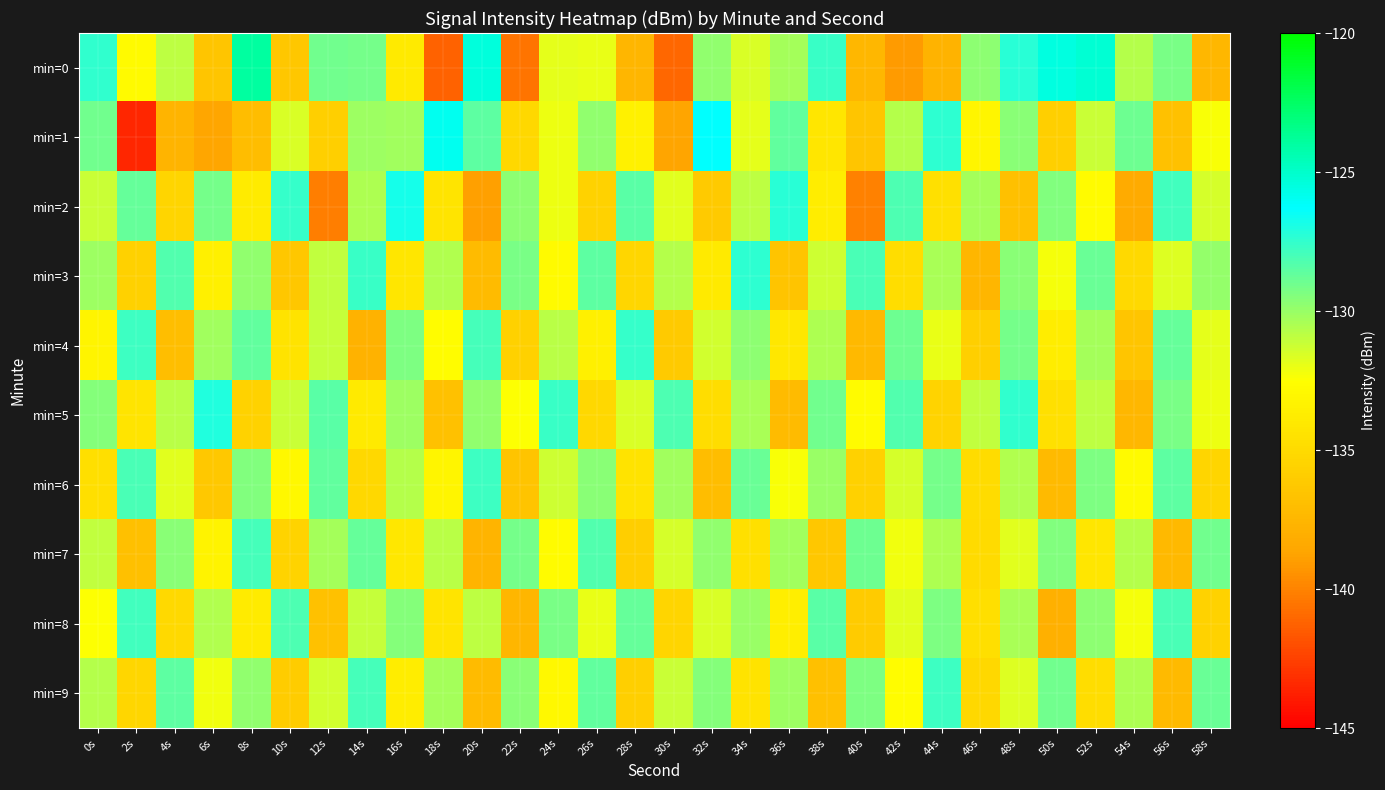

Reading left to right, extract all data points from this chart.

min=0: 0s=-127.5	2s=-132.9	4s=-130.9	6s=-136.4	8s=-123.9	10s=-136.4	12s=-129.0	14s=-129.2	16s=-134.0	18s=-141.3	20s=-125.5	22s=-140.6	24s=-131.8	26s=-132.0	28s=-137.6	30s=-141.1	32s=-129.8	34s=-131.6	36s=-130.3	38s=-127.6	40s=-137.4	42s=-139.1	44s=-137.8	46s=-129.7	48s=-127.2	50s=-125.5	52s=-125.3	54s=-130.7	56s=-129.2	58s=-137.4
min=1: 0s=-129.0	2s=-143.5	4s=-137.6	6s=-138.6	8s=-137.0	10s=-131.6	12s=-135.7	14s=-130.1	16s=-130.2	18s=-125.9	20s=-128.5	22s=-135.2	24s=-132.1	26s=-129.8	28s=-133.4	30s=-138.7	32s=-126.3	34s=-131.9	36s=-128.6	38s=-134.2	40s=-136.5	42s=-130.7	44s=-127.4	46s=-133.1	48s=-129.6	50s=-135.8	52s=-131.2	54s=-128.9	56s=-136.7	58s=-132.4
min=2: 0s=-131.2	2s=-128.7	4s=-135.4	6s=-129.1	8s=-133.8	10s=-127.6	12s=-140.2	14s=-130.5	16s=-126.8	18s=-134.3	20s=-138.9	22s=-129.7	24s=-132.1	26s=-135.6	28s=-128.4	30s=-131.8	32s=-136.2	34s=-130.9	36s=-127.3	38s=-133.7	40s=-140.1	42s=-128.2	44s=-134.6	46s=-130.3	48s=-136.8	50s=-129.4	52s=-132.7	54s=-138.3	56s=-127.9	58s=-131.5
min=3: 0s=-130.1	2s=-135.7	4s=-128.3	6s=-133.5	8s=-129.8	10s=-136.4	12s=-131.0	14s=-127.7	16s=-134.2	18s=-130.6	20s=-137.1	22s=-129.2	24s=-132.8	26s=-128.5	28s=-135.3	30s=-130.7	32s=-133.9	34s=-127.4	36s=-136.6	38s=-131.3	40s=-128.1	42s=-134.8	44s=-130.4	46s=-137.5	48s=-129.6	50s=-132.3	52s=-128.8	54s=-135.1	56s=-131.7	58s=-129.9
min=4: 0s=-133.2	2s=-127.8	4s=-136.9	6s=-130.2	8s=-128.6	10s=-134.4	12s=-131.1	14s=-137.8	16s=-129.3	18s=-132.6	20s=-128.0	22s=-135.7	24s=-130.8	26s=-133.5	28s=-127.6	30s=-136.2	32s=-131.4	34s=-129.7	36s=-134.1	38s=-130.5	40s=-137.3	42s=-128.9	44s=-132.0	46s=-135.8	48s=-129.1	50s=-133.7	52s=-130.3	54s=-136.5	56s=-128.7	58s=-131.9
min=5: 0s=-129.5	2s=-134.3	4s=-130.8	6s=-127.1	8s=-135.6	10s=-131.2	12s=-128.4	14s=-133.9	16s=-130.1	18s=-136.7	20s=-129.8	22s=-132.5	24s=-127.7	26s=-135.2	28s=-131.6	30s=-128.2	32s=-134.8	34s=-130.4	36s=-137.1	38s=-129.0	40s=-132.7	42s=-128.3	44s=-135.5	46s=-131.0	48s=-127.5	50s=-134.6	52s=-130.9	54s=-137.4	56s=-129.2	58s=-132.1
min=6: 0s=-134.7	2s=-128.1	4s=-131.8	6s=-136.3	8s=-129.4	10s=-132.9	12s=-128.6	14s=-135.2	16s=-130.7	18s=-133.1	20s=-127.8	22s=-136.6	24s=-131.3	26s=-129.6	28s=-134.4	30s=-130.2	32s=-137.0	34s=-128.8	36s=-132.4	38s=-130.0	40s=-135.7	42s=-131.5	44s=-129.1	46s=-134.9	48s=-130.6	50s=-137.2	52s=-129.3	54s=-132.8	56s=-128.5	58s=-135.4
min=7: 0s=-131.0	2s=-136.8	4s=-129.6	6s=-133.3	8s=-128.0	10s=-135.5	12s=-130.3	14s=-128.7	16s=-134.1	18s=-130.8	20s=-137.6	22s=-129.1	24s=-132.7	26s=-128.3	28s=-135.9	30s=-131.5	32s=-129.8	34s=-134.6	36s=-130.2	38s=-136.4	40s=-128.9	42s=-132.2	44s=-130.5	46s=-135.0	48s=-131.8	50s=-129.4	52s=-134.2	54s=-130.7	56s=-137.3	58s=-129.0
min=8: 0s=-132.5	2s=-127.9	4s=-135.1	6s=-130.6	8s=-133.8	10s=-128.2	12s=-136.7	14s=-131.1	16s=-129.5	18s=-134.3	20s=-130.9	22s=-137.5	24s=-129.2	26s=-132.0	28s=-128.7	30s=-135.4	32s=-131.6	34s=-130.0	36s=-133.6	38s=-128.4	40s=-136.1	42s=-131.8	44s=-129.3	46s=-134.7	48s=-130.4	50s=-137.9	52s=-129.7	54s=-132.3	56s=-128.1	58s=-135.6
min=9: 0s=-130.7	2s=-135.3	4s=-128.5	6s=-132.2	8s=-129.8	10s=-136.0	12s=-131.4	14s=-128.0	16s=-133.7	18s=-130.3	20s=-137.1	22s=-129.6	24s=-132.9	26s=-128.6	28s=-135.8	30s=-131.2	32s=-129.5	34s=-134.4	36s=-130.1	38s=-136.8	40s=-129.3	42s=-132.6	44s=-127.8	46s=-135.2	48s=-131.7	50s=-129.0	52s=-134.8	54s=-130.5	56s=-137.2	58s=-128.8